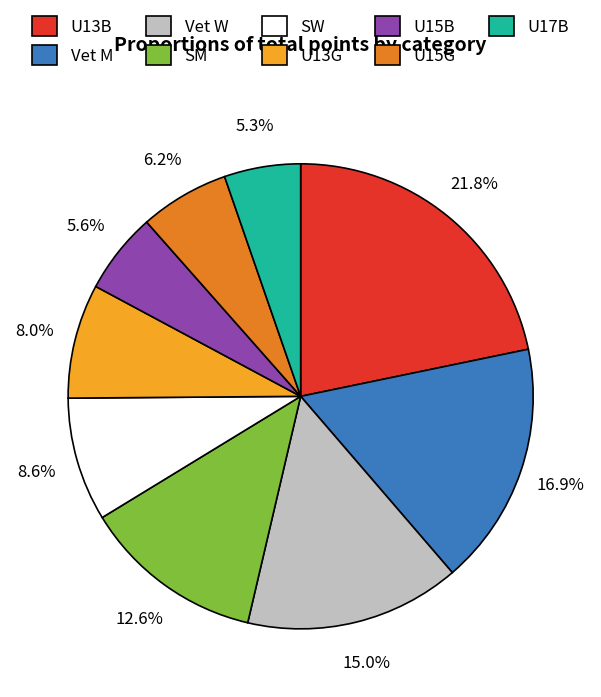

Count the number of slices in the pie.

9